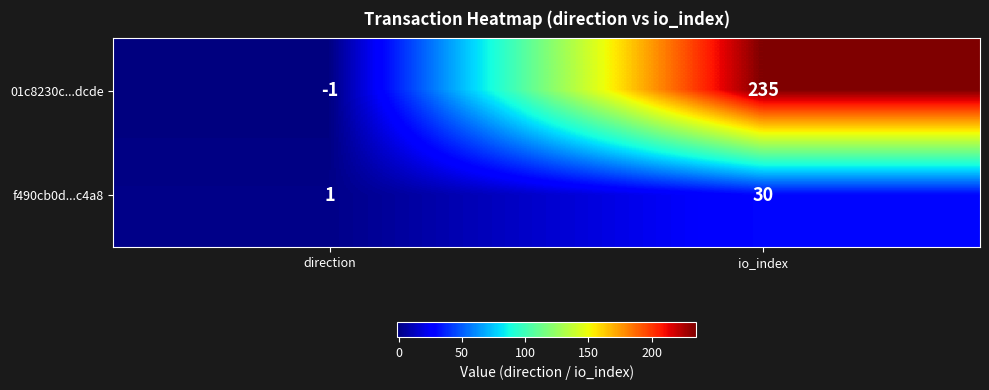

Count the number of data series in this chart.

2